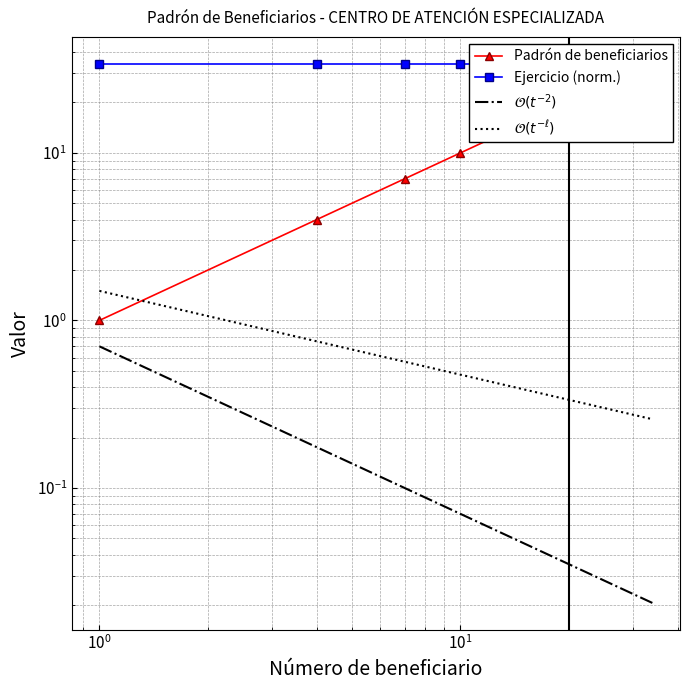

What is the average value?

18